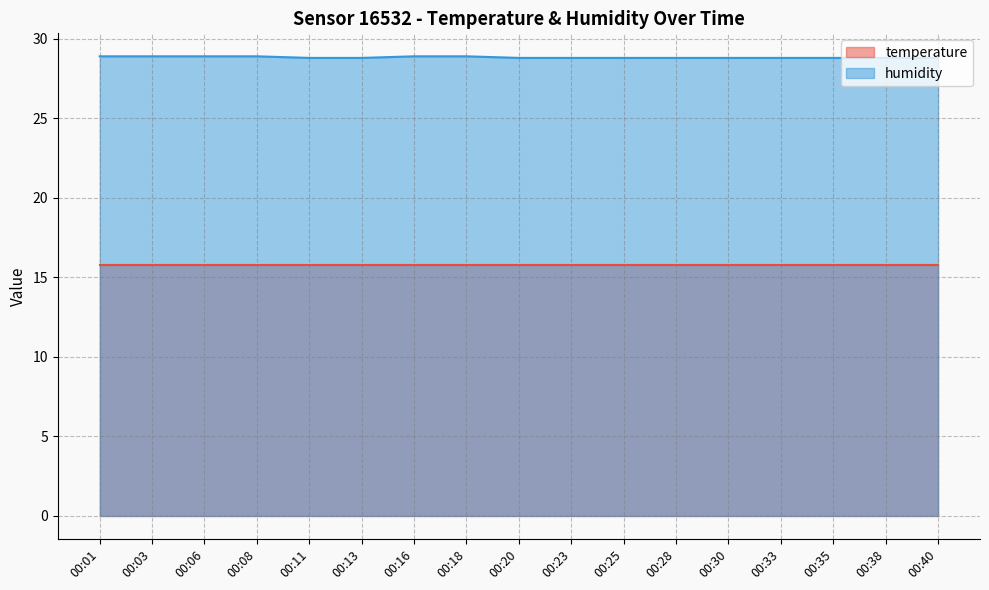

The chart shows a value of 28.8 at 00:11. True or false?

True